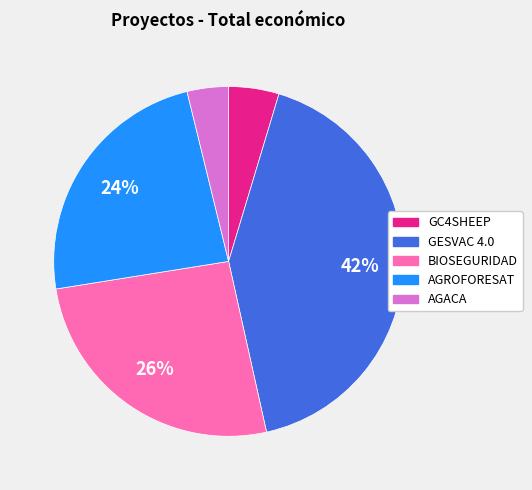

To the nearest percent, what percentage of the pie is AGACA?

4%